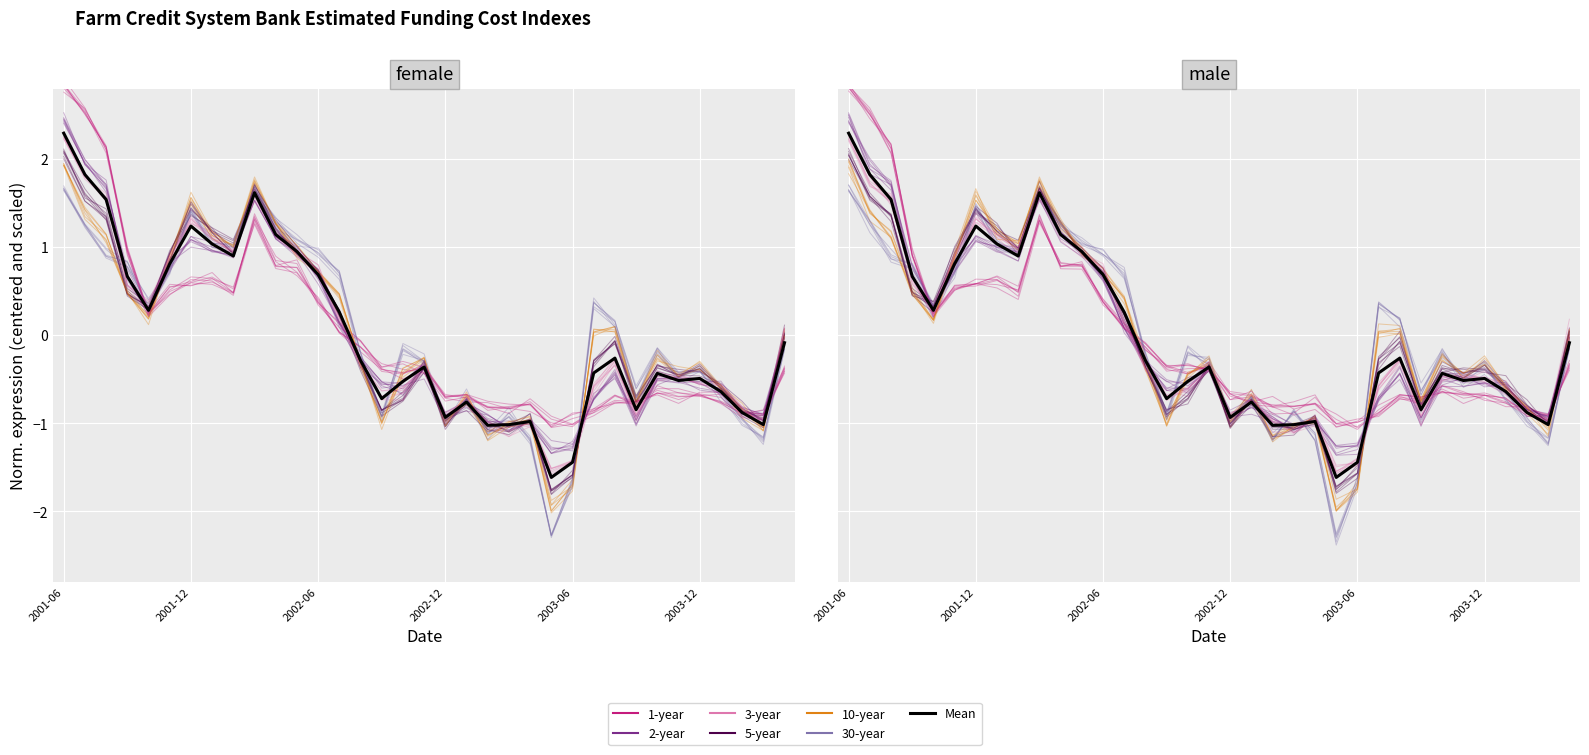

What is the spread (max minus min) of values at 2003-06?

0.7